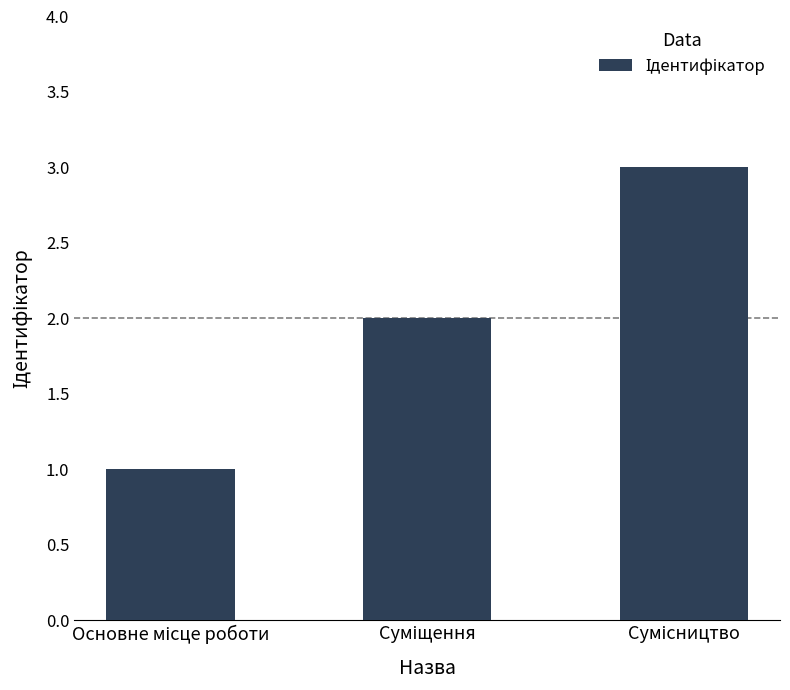

What is the sum of all values?

6